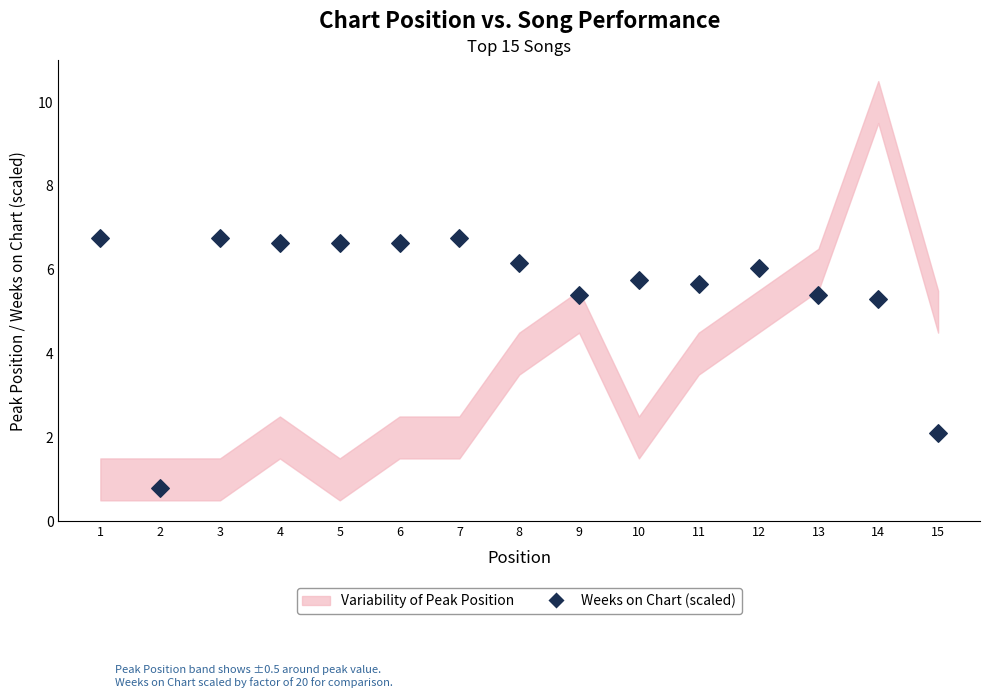

What is the range of Y values (max minus min)?

6.0